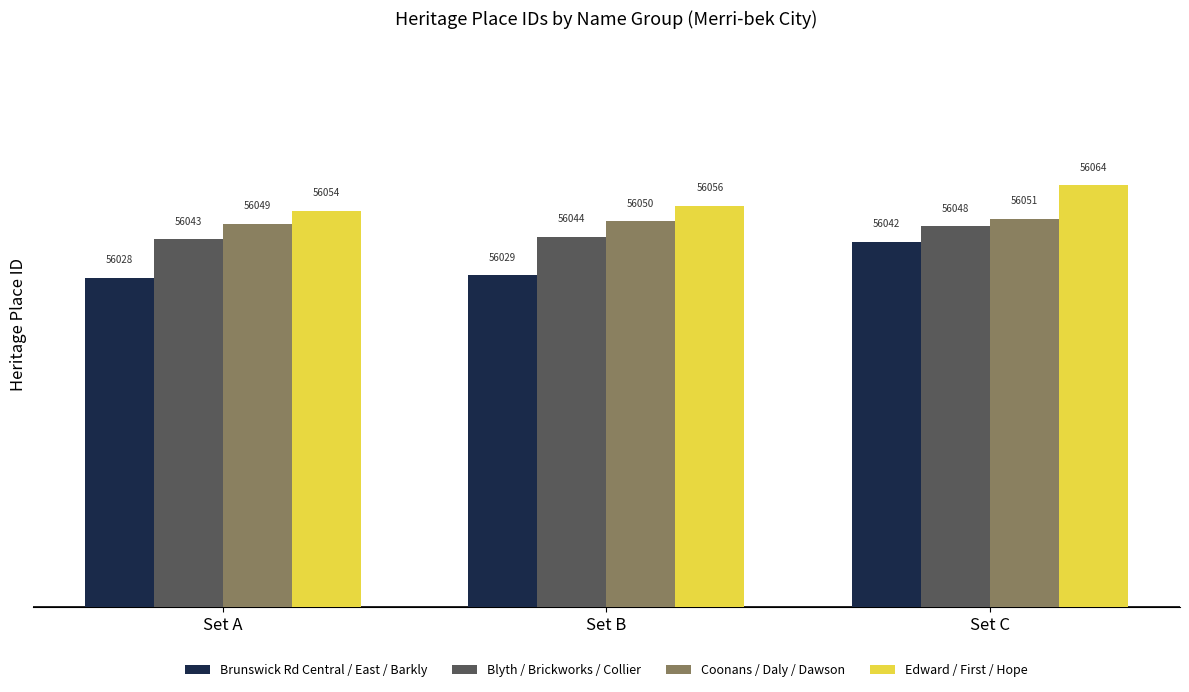

At how many categories does at least one series exceed 56045?

3